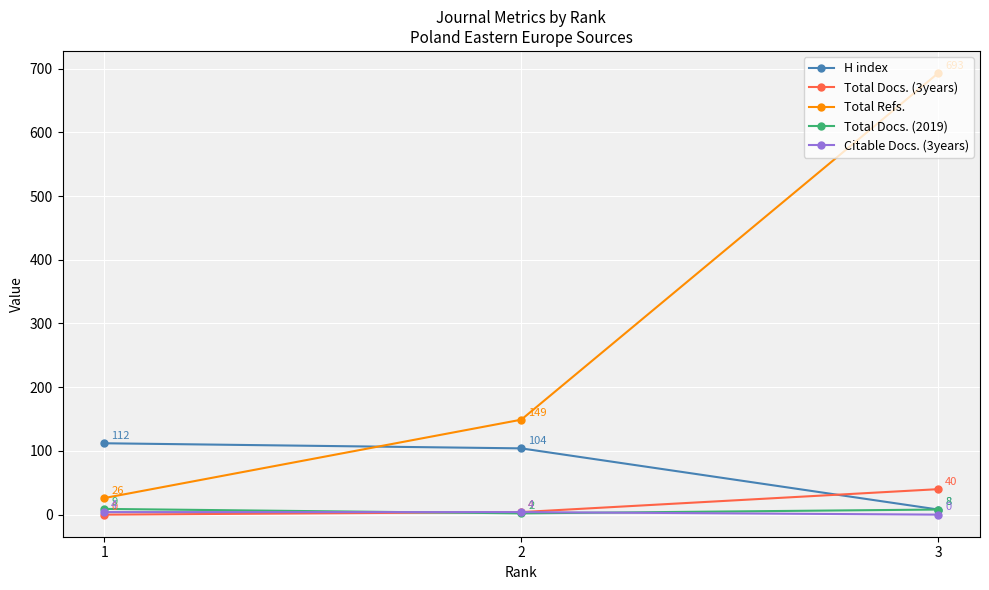

What is the approximate value of Total Refs. at 3, to the nearest 10?

690